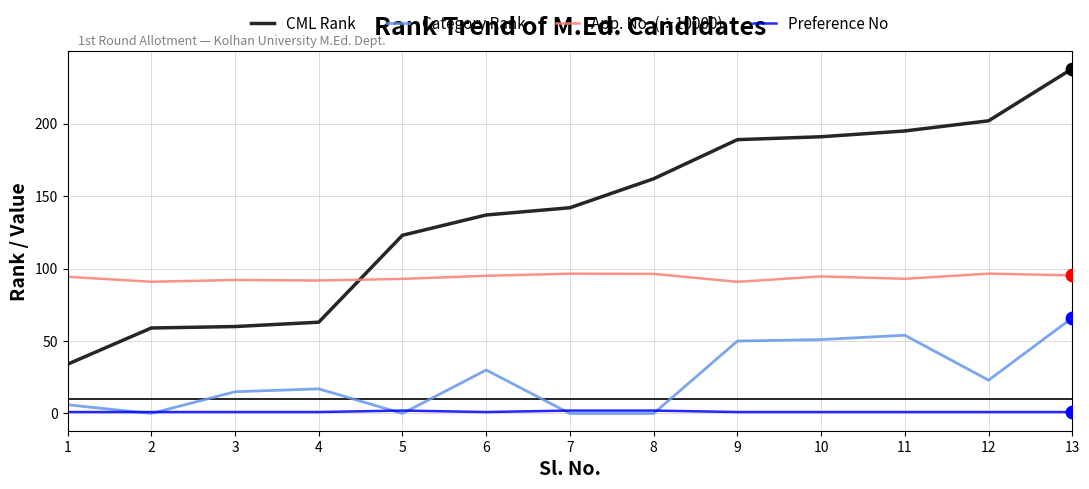

Which series has the largest total across all categories?

CML Rank